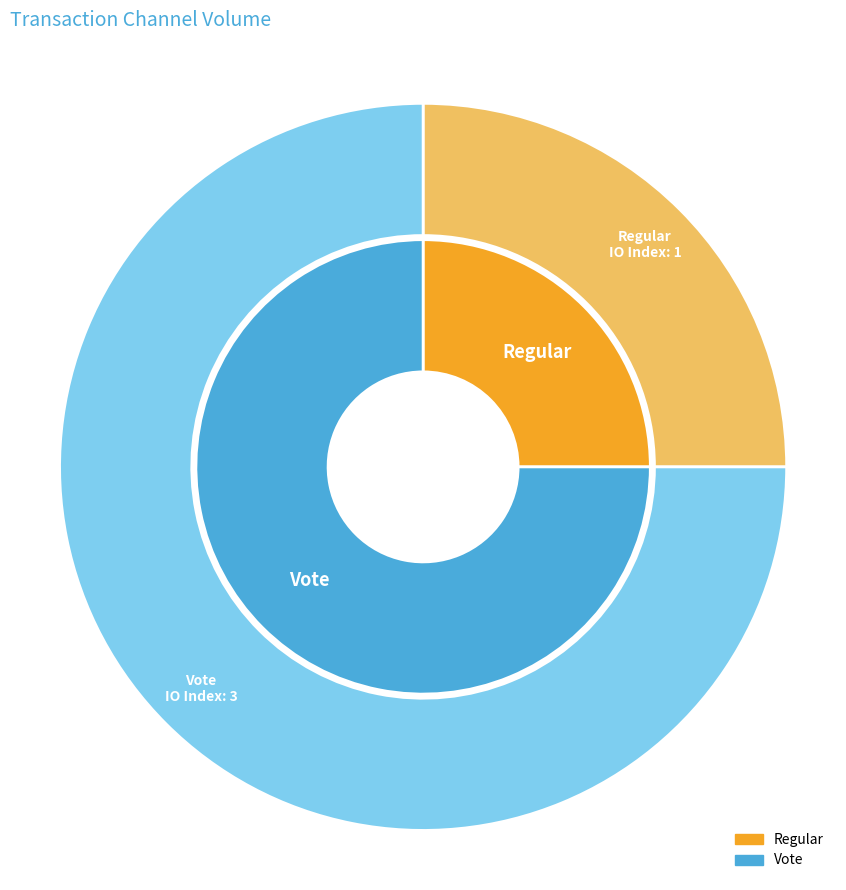

Does Regular represent more than half of the total?

No